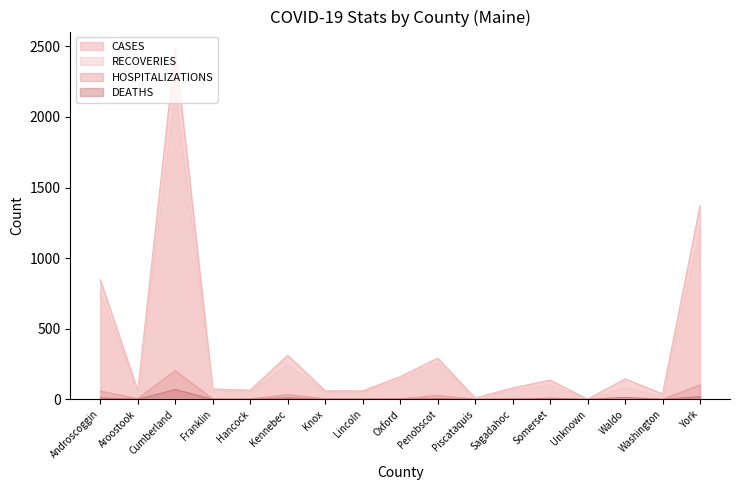

At which label does DEATHS first exceed 1?

Androscoggin